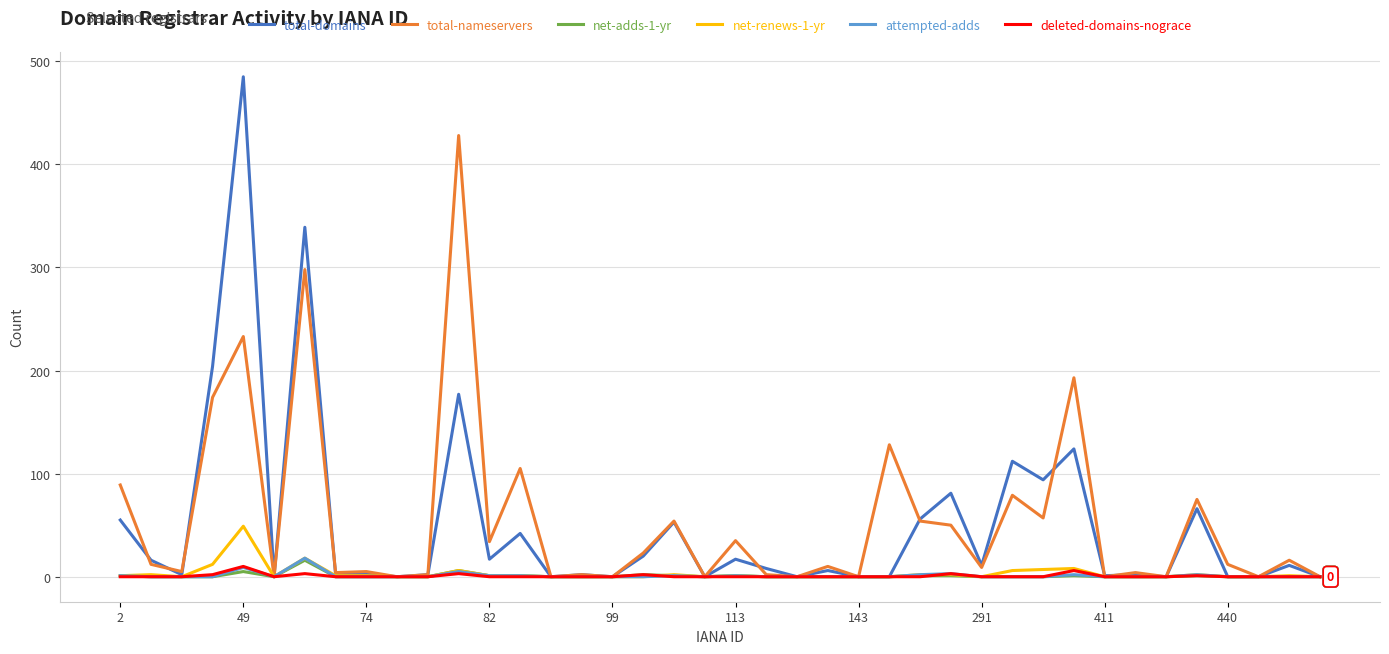

What is the highest value of the attempted-adds series?

18